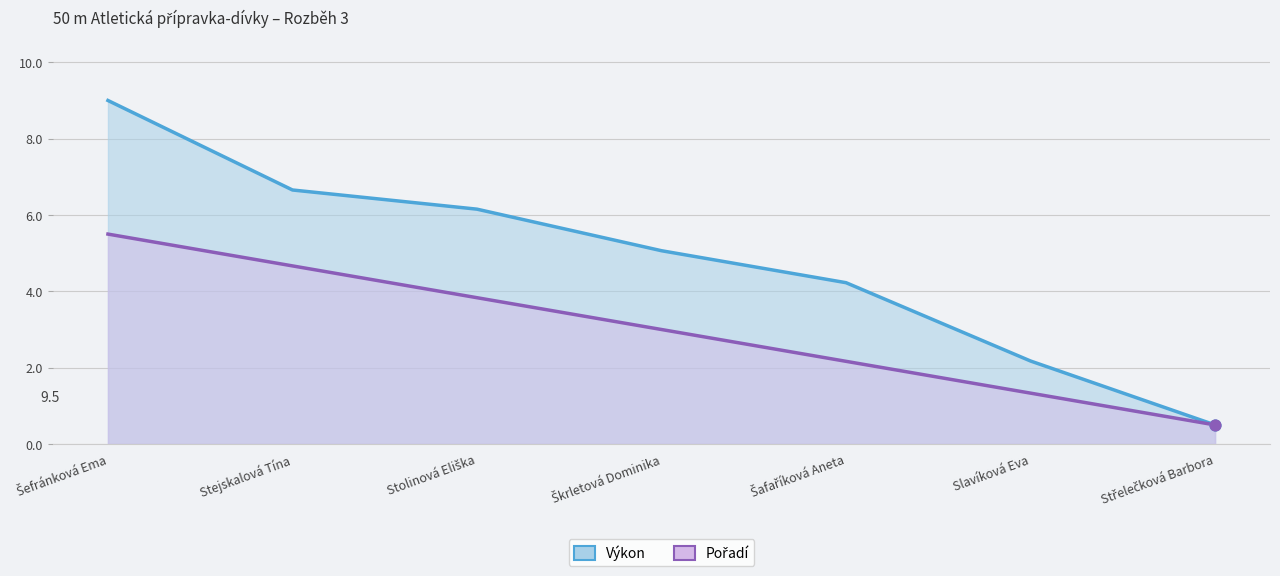

Which series reaches the minimum Y coordinate?

Výkon